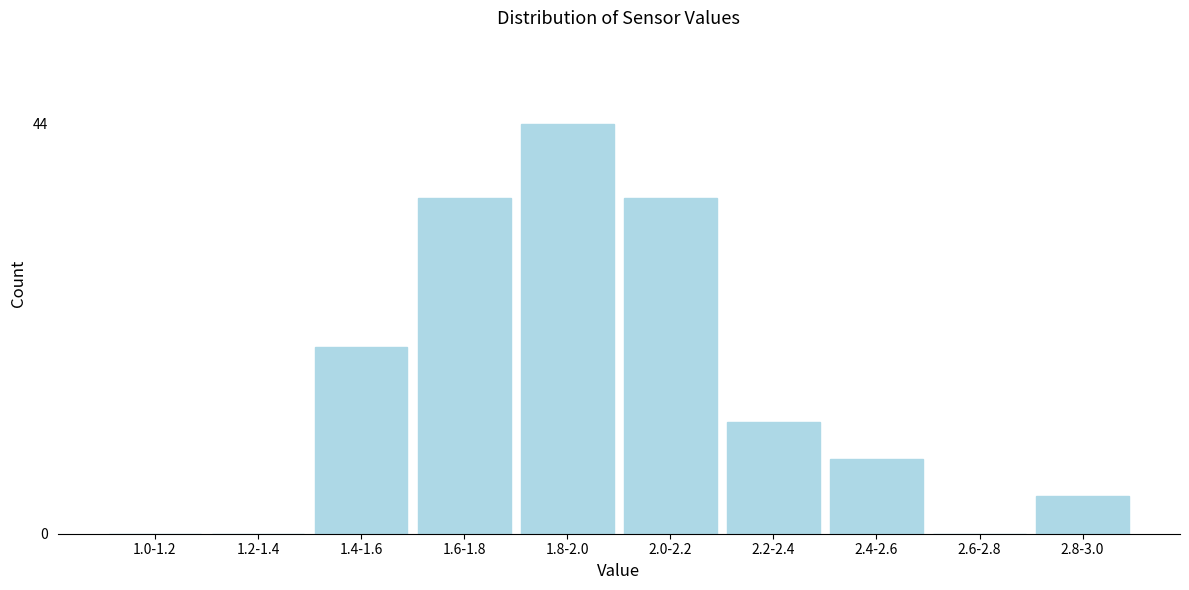

Reading left to right, extract all data points from this chart.

1.0-1.2=0	1.2-1.4=0	1.4-1.6=20	1.6-1.8=36	1.8-2.0=44	2.0-2.2=36	2.2-2.4=12	2.4-2.6=8	2.6-2.8=0	2.8-3.0=4